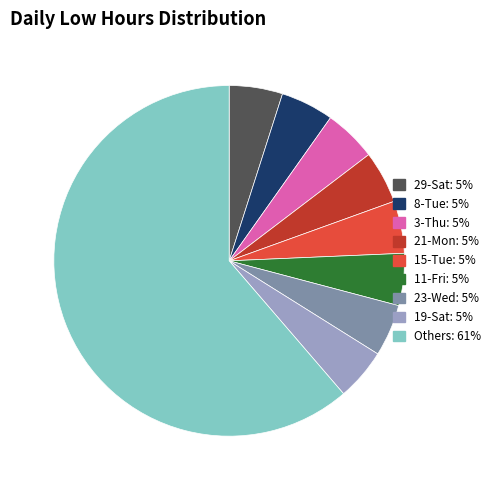

Between 23-Wed: 5% and Others: 61%, which is larger?

Others: 61%